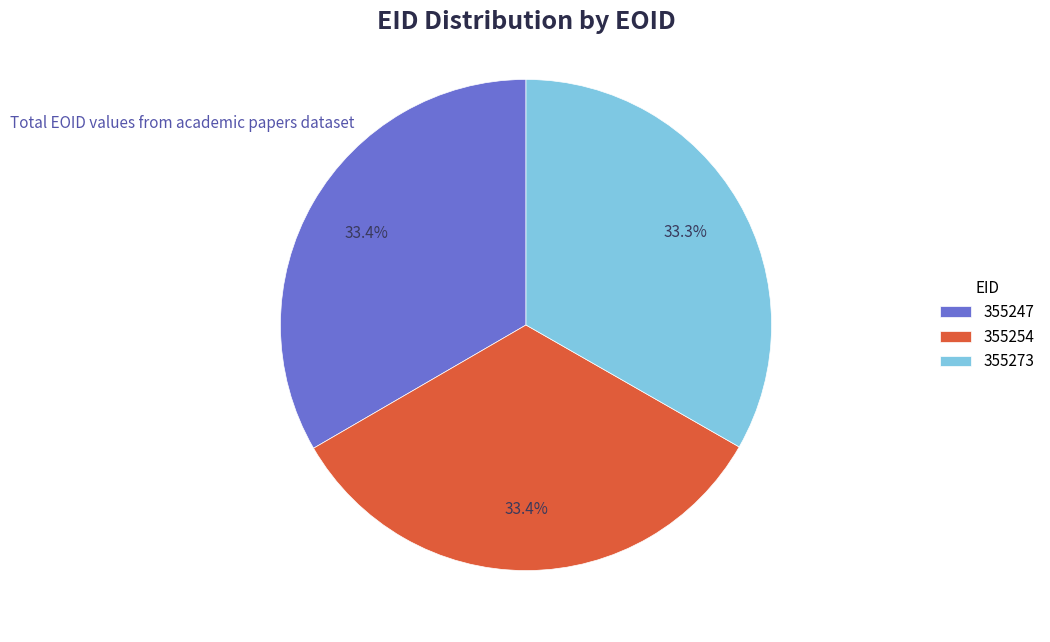

Approximately how many times larger is the value at 355254 compared to 355273?

1.0